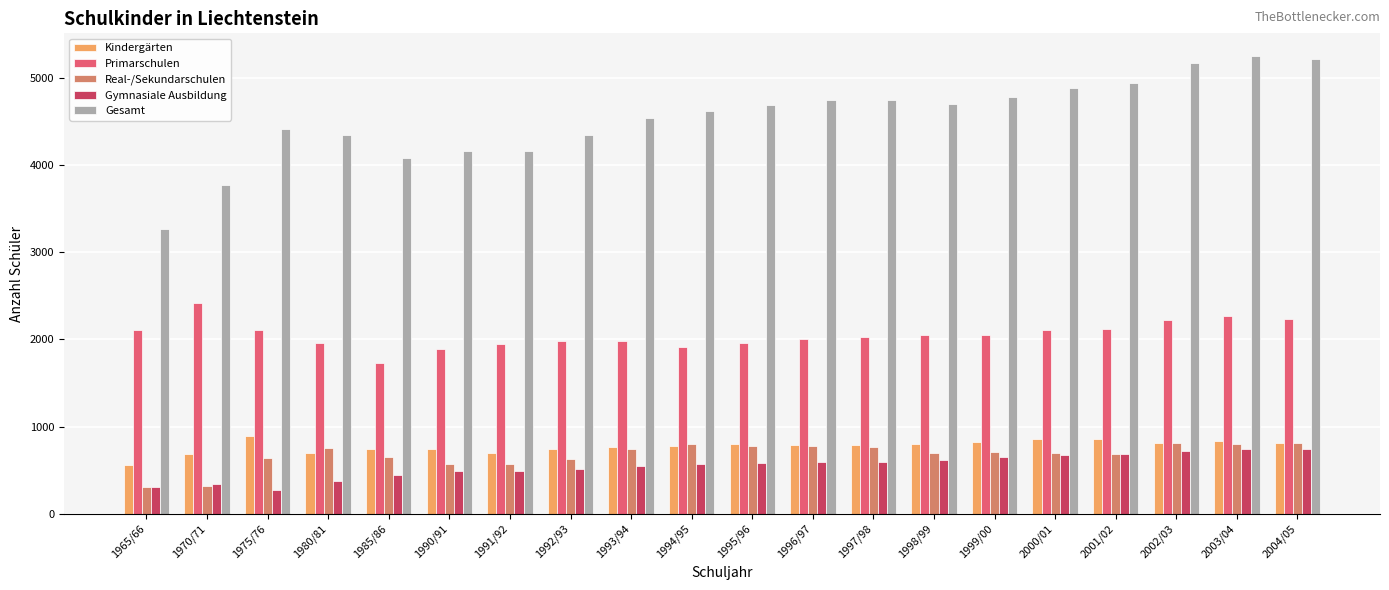

What is the difference between the maximum and minimum values in the Gesamt series?

1975